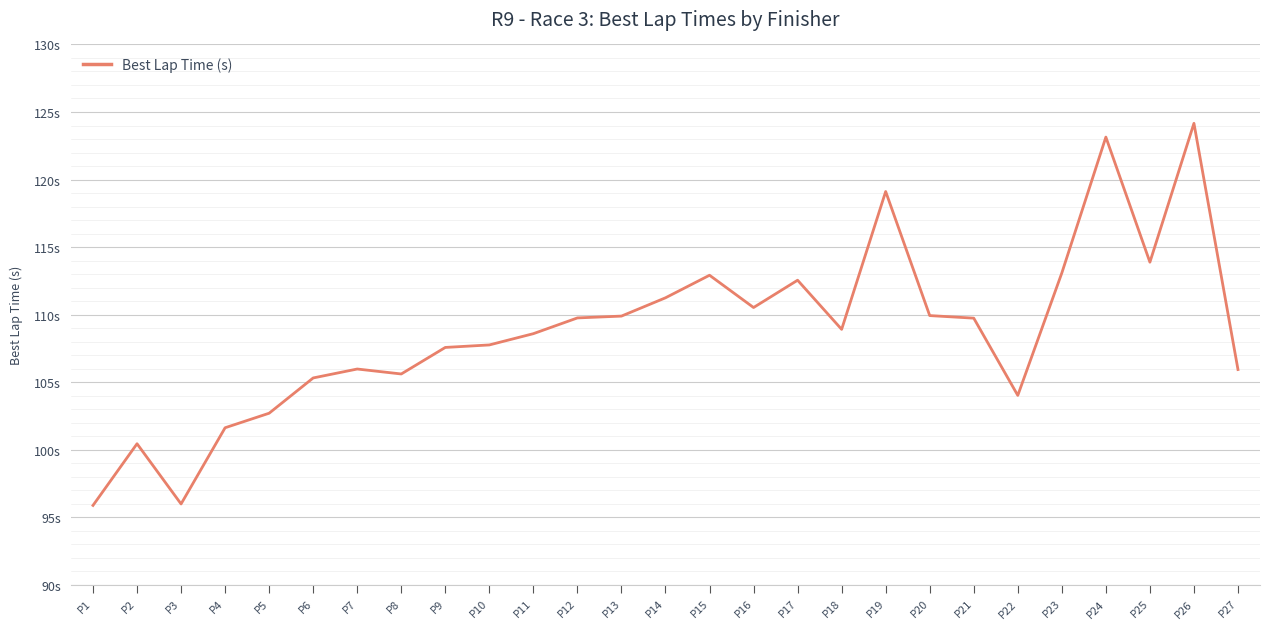

What is the greatest value displayed?

124.2